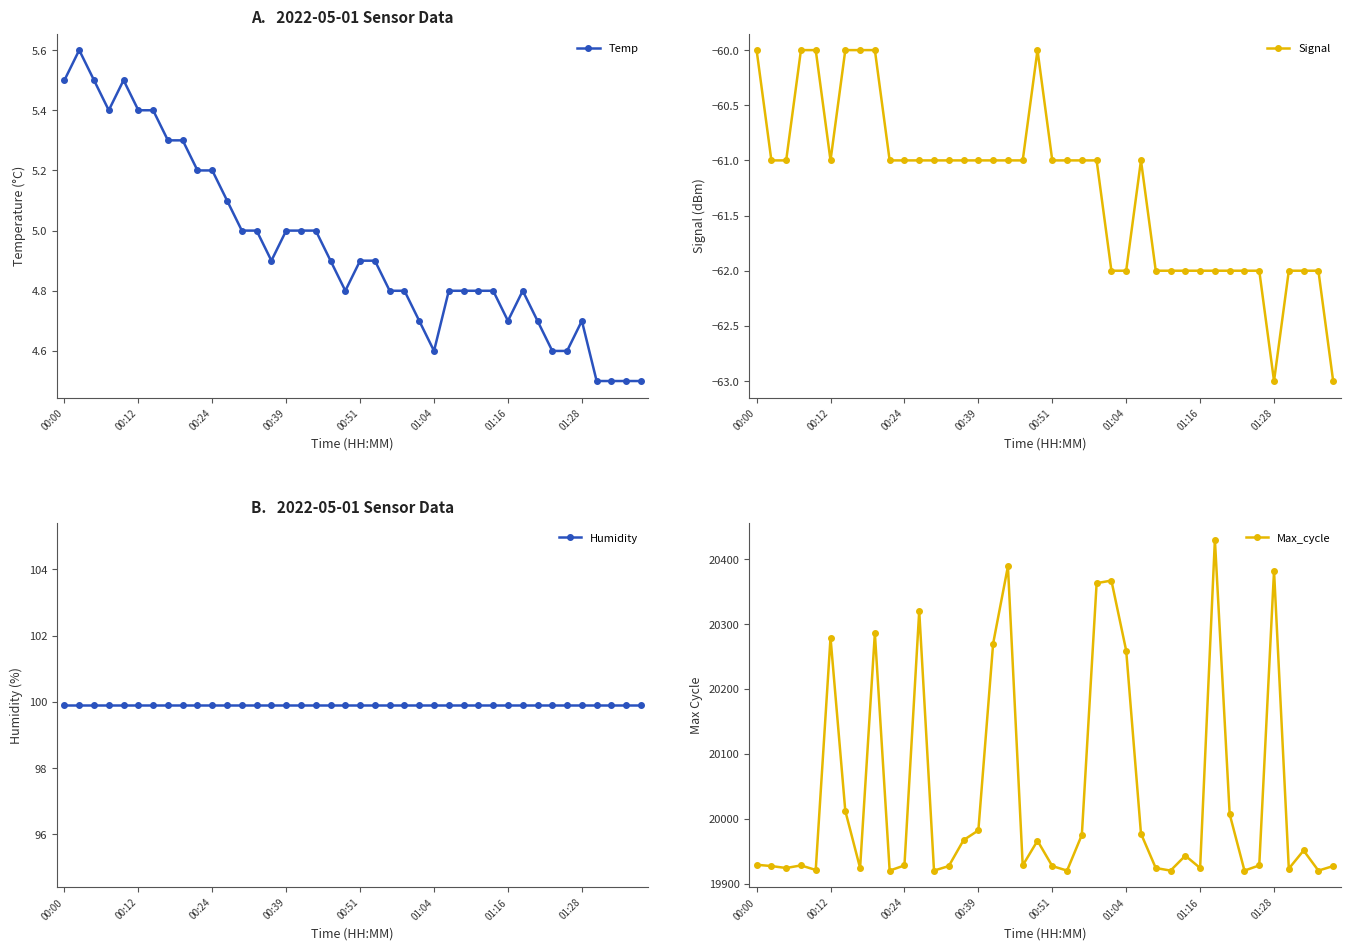

What position from the right is 13?

27